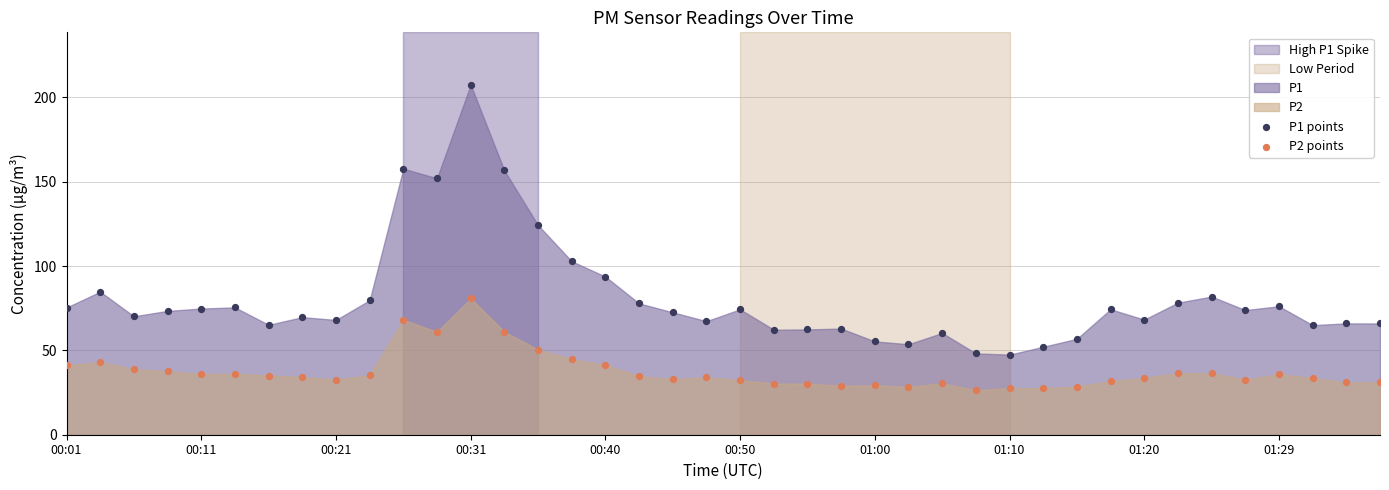

Which series reaches the minimum Y coordinate?

P2 points